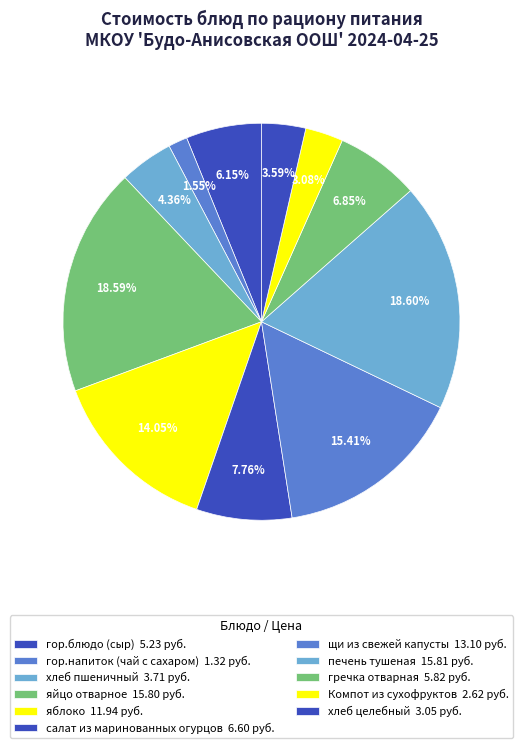

Does any single category account for the majority?

No